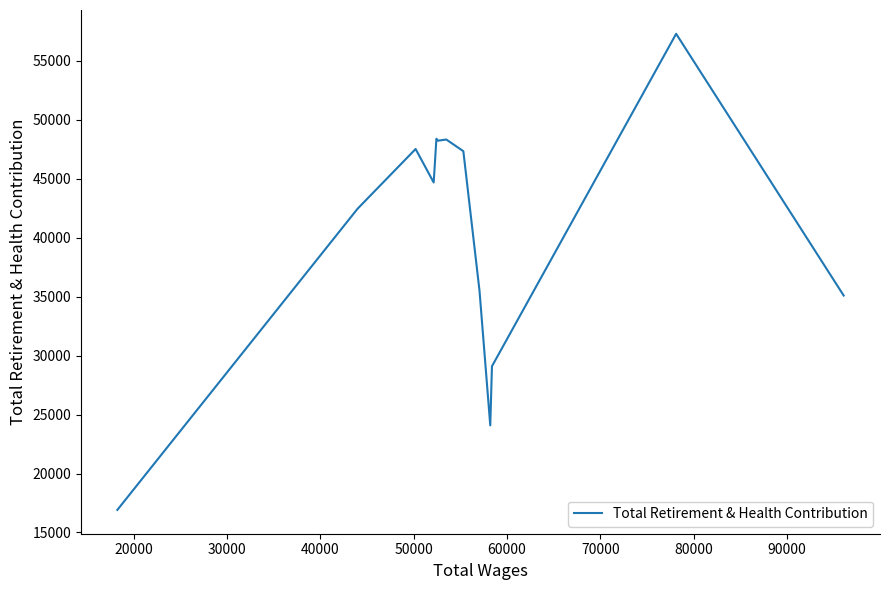

How many values are below 44686?

6